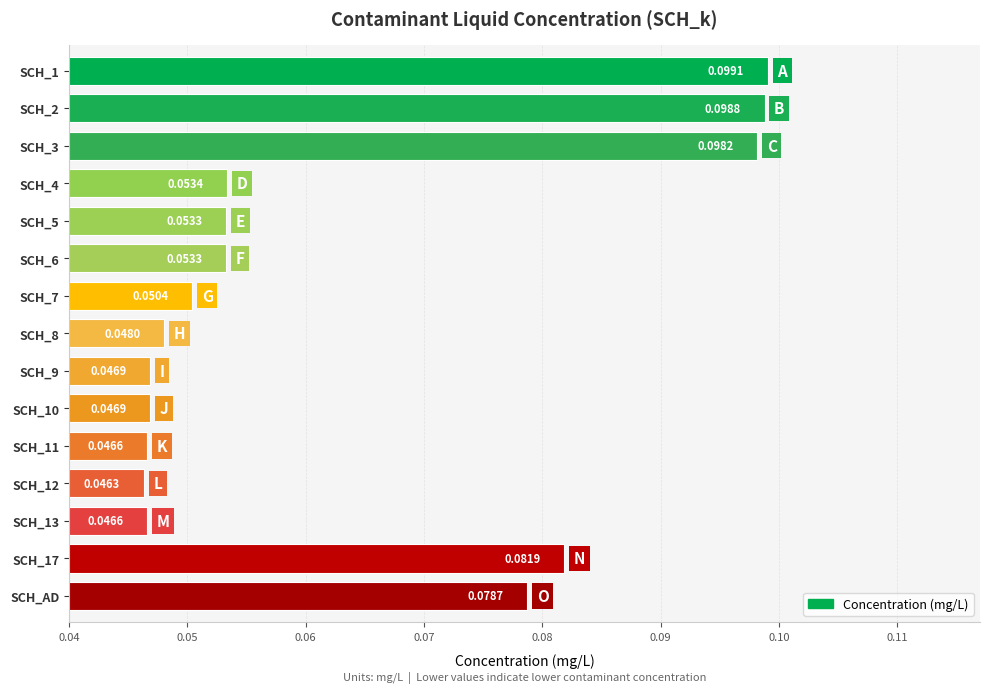

Between SCH_9 and SCH_6, which is larger?

SCH_6